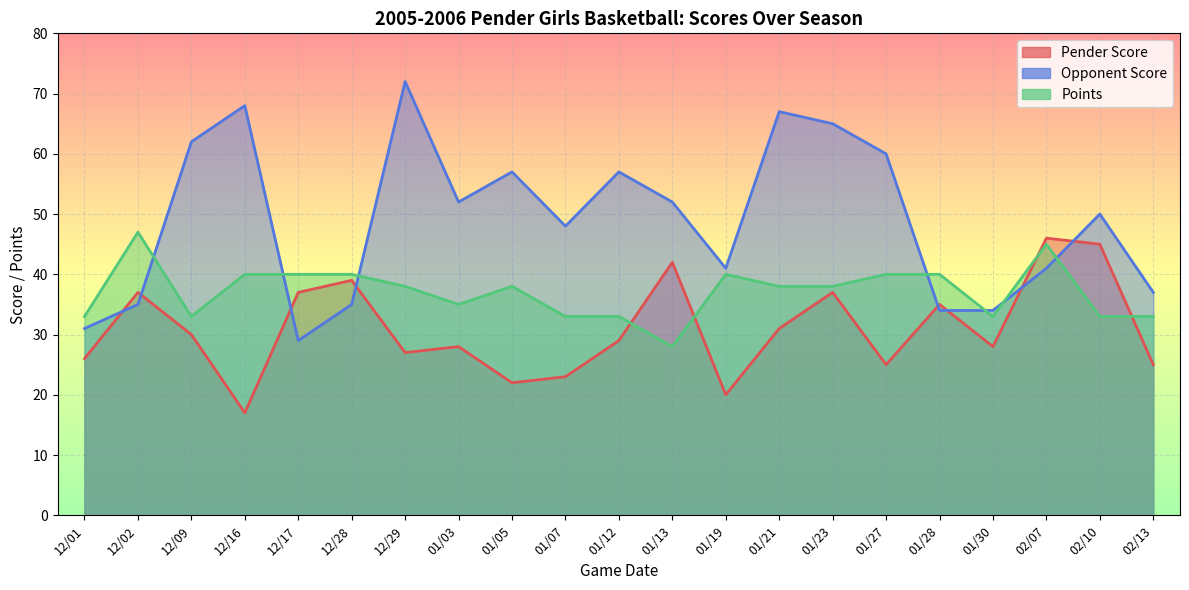

List the series in order of their overall mean, highest first.

Opponent Score, Points, Pender Score